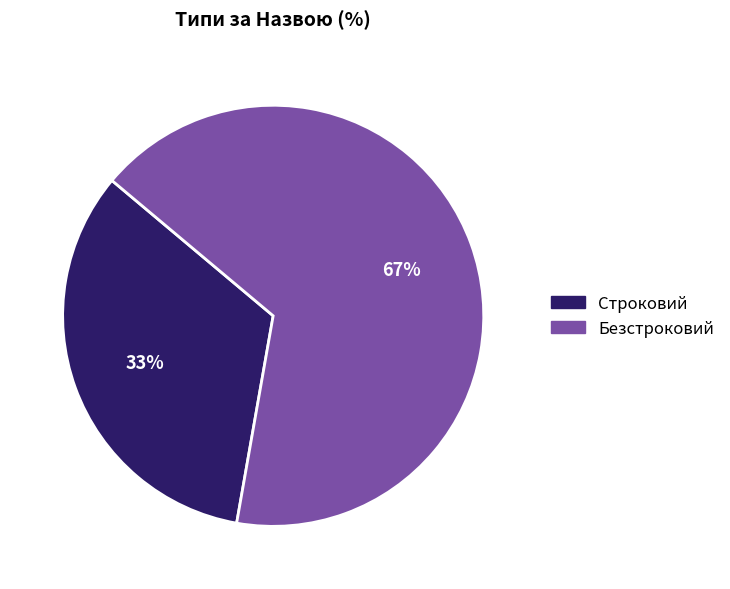

What is the majority slice?

Безстроковий